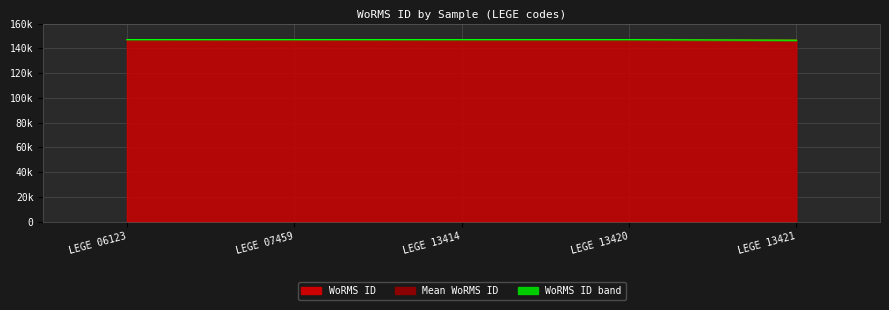

Does the chart display data point markers on the line(s)?

No